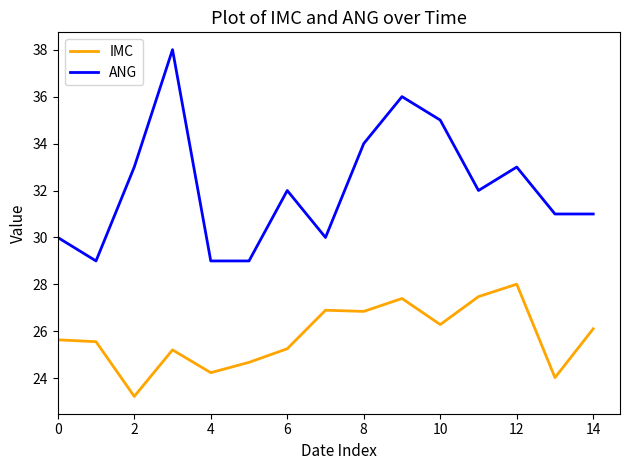

True or false: IMC and ANG cross at least once.

False